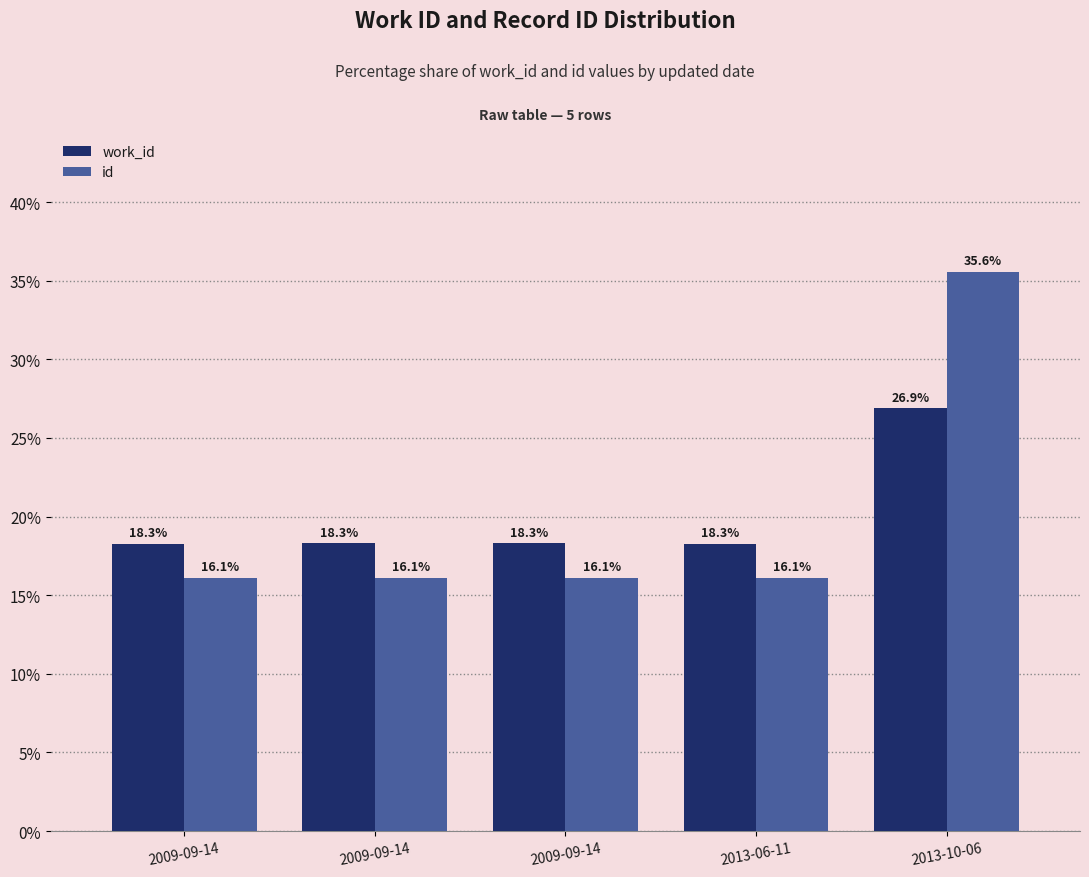

How many groups of bars are there?

5